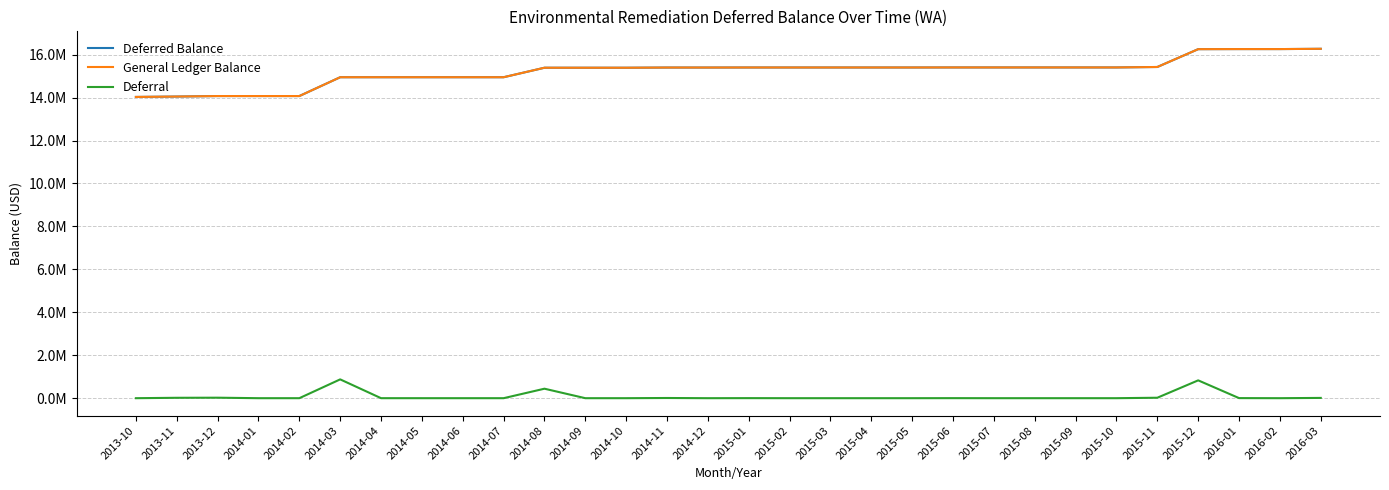

Is this an area chart (filled region under the line)?

No